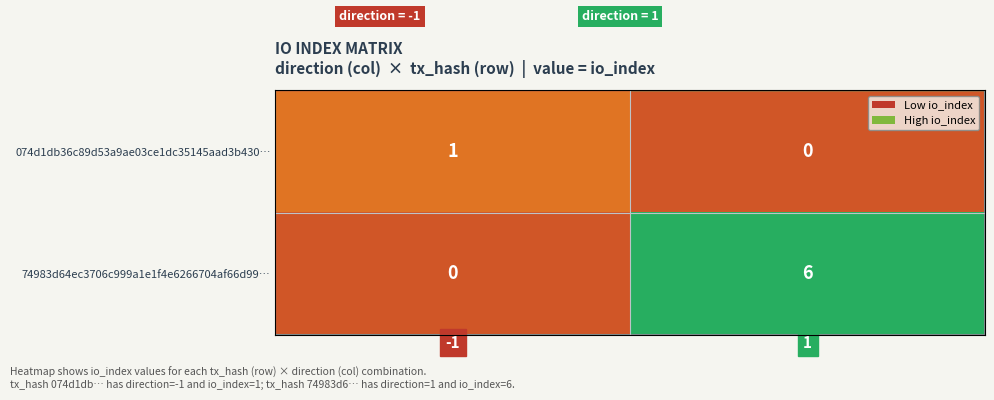

The value of 74983d64ec3706c999a1e1f4e6266704af66d99… at -1 is -2. True or false?

False